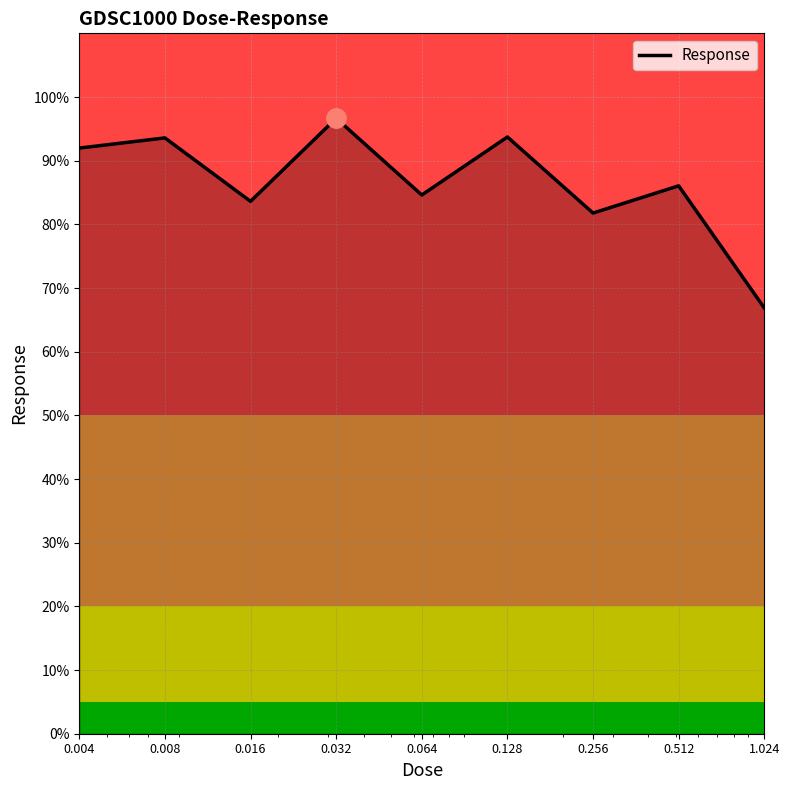

What is the difference between the maximum and minimum values?

29.8